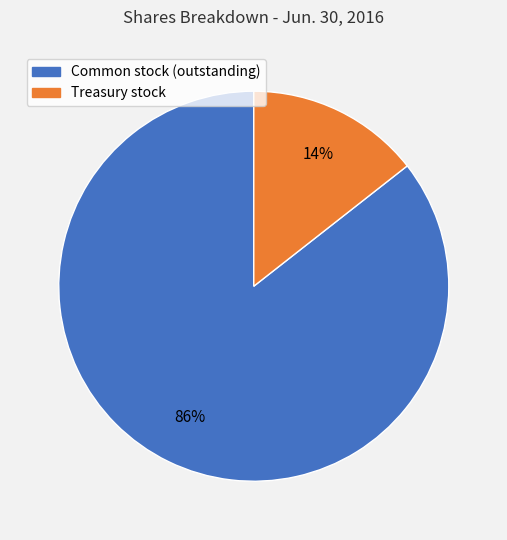

How many slices are in this pie chart?

2